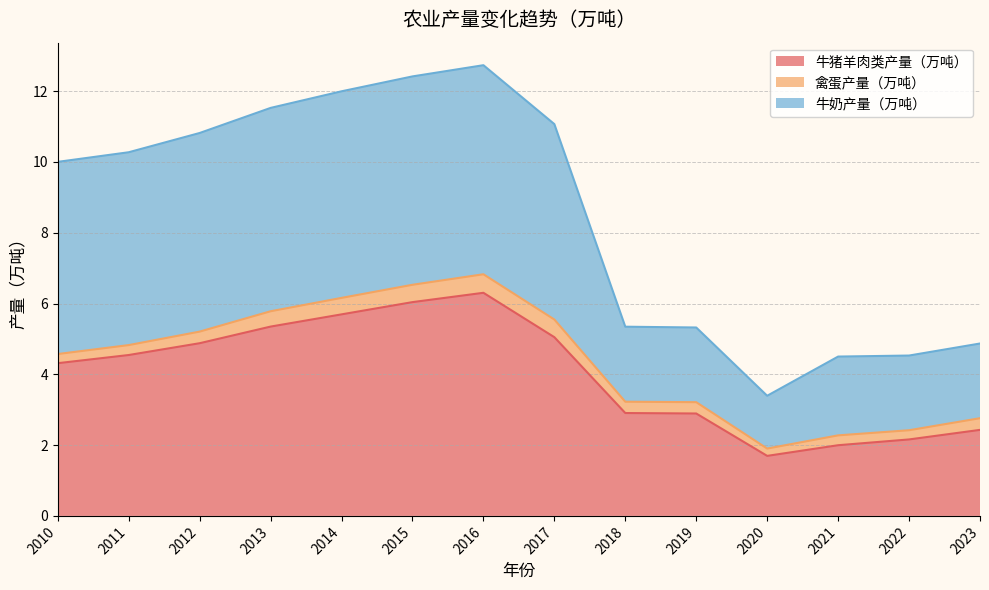

Count the number of categories in the chart.

14